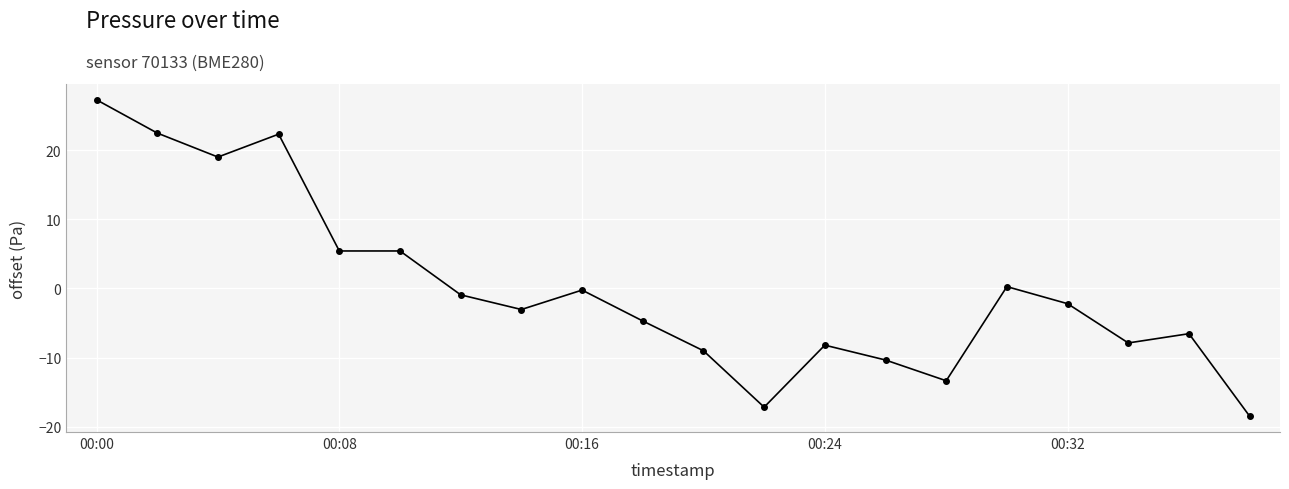

True or false: the data has more than 1 interior local peaks.

True